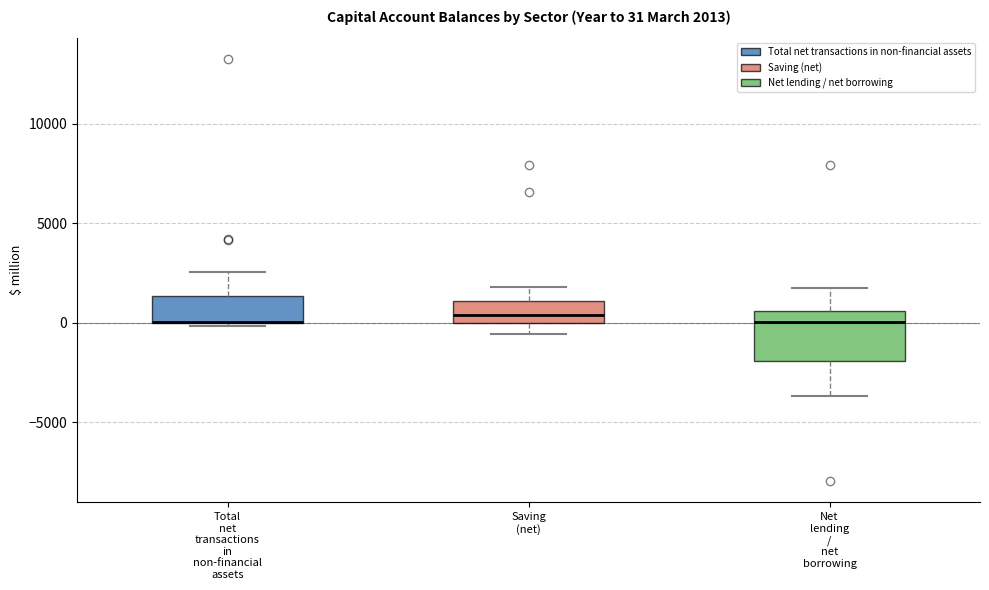

Which box is the tallest, from its lower edge to its upper edge?

Net lending / net borrowing